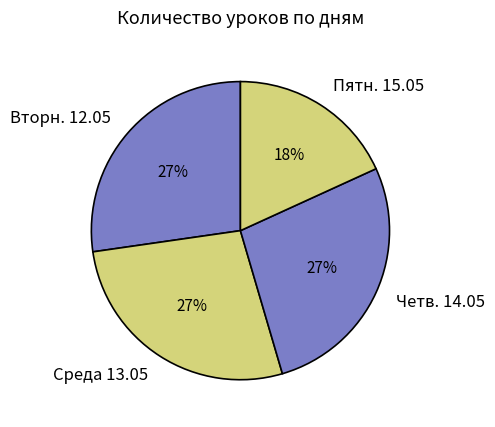

What is the smallest slice in the pie chart?

Пятн. 15.05